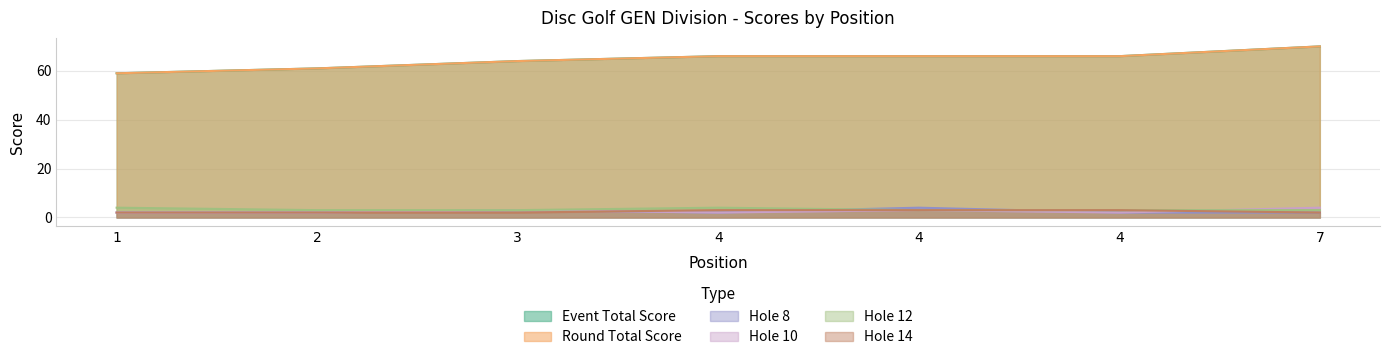

Which has a higher value, 3 or 4?

4